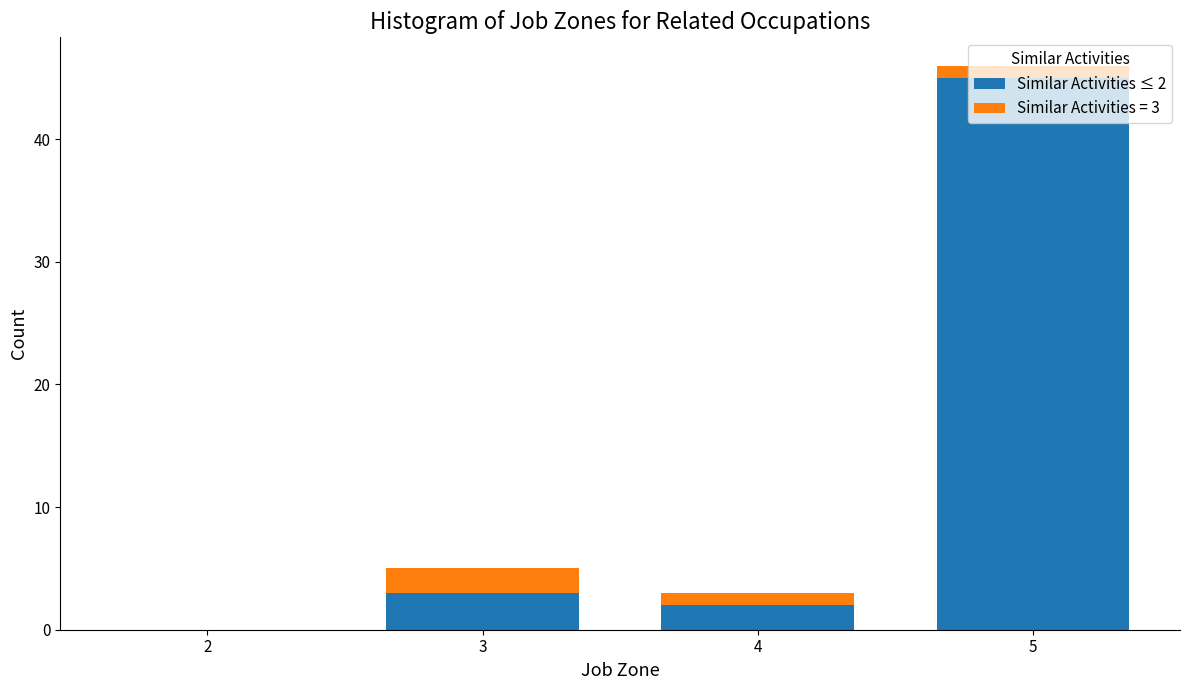

The Similar Activities ≤ 2 series shows 0 at 2. True or false?

True